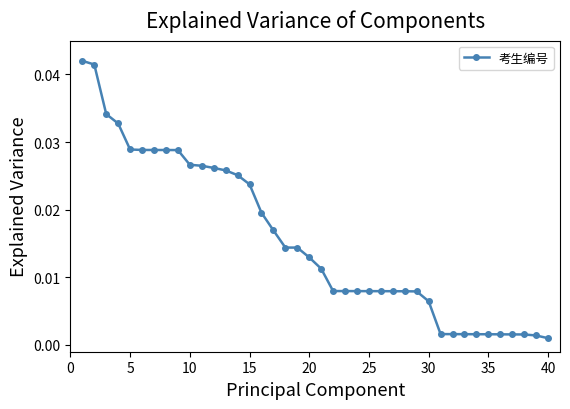

What is the sum of all values?

0.6